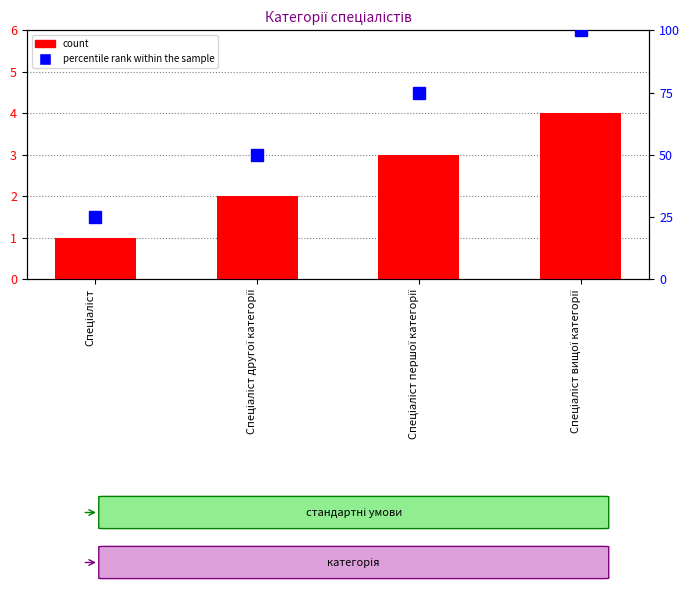

What position from the right is Спеціаліст першої категорії?

2